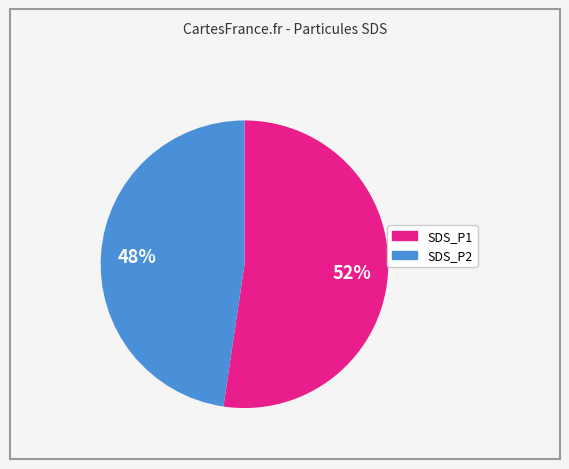

Which category has the biggest portion of the pie?

SDS_P1